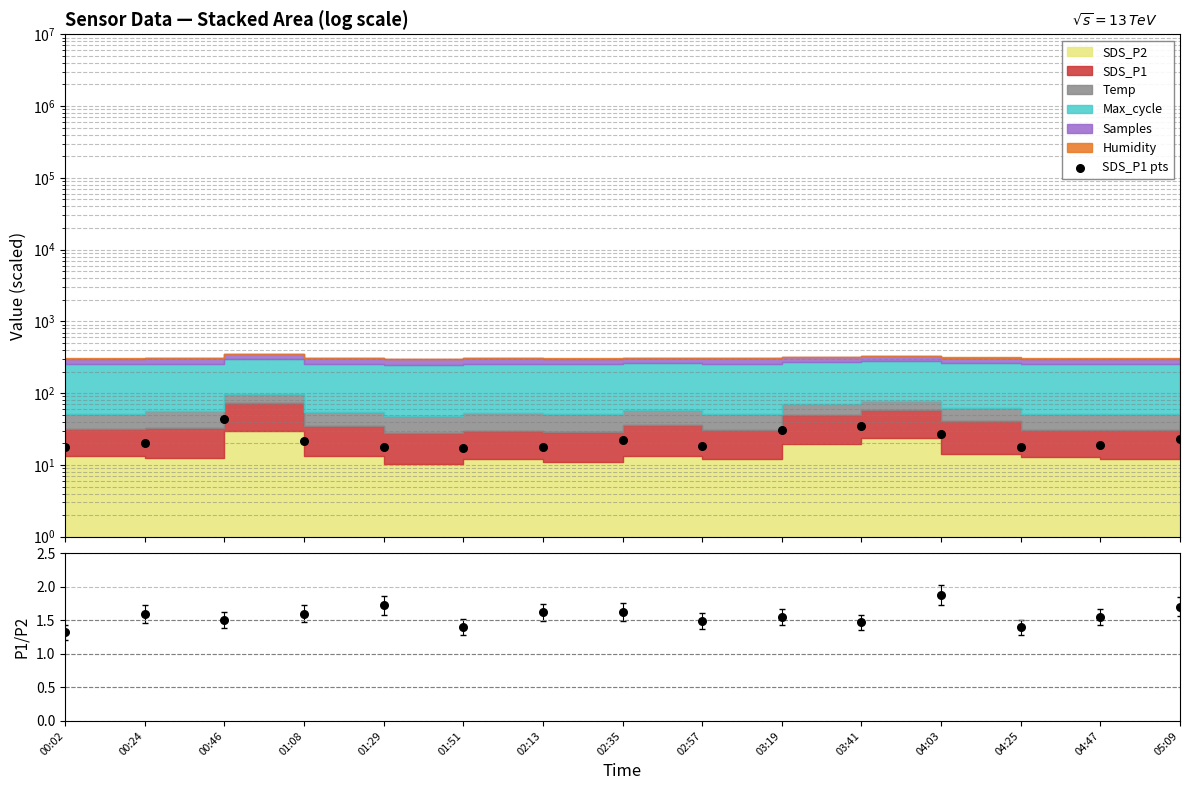

Which series reaches the maximum Y coordinate?

SDS_P1 pts